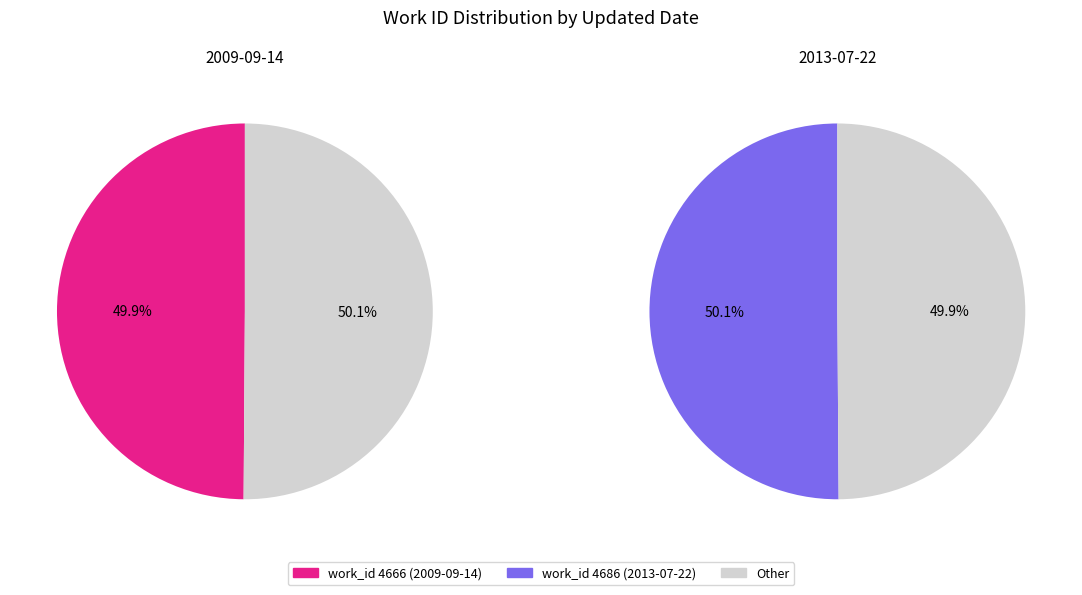

How many slices are in this pie chart?

2